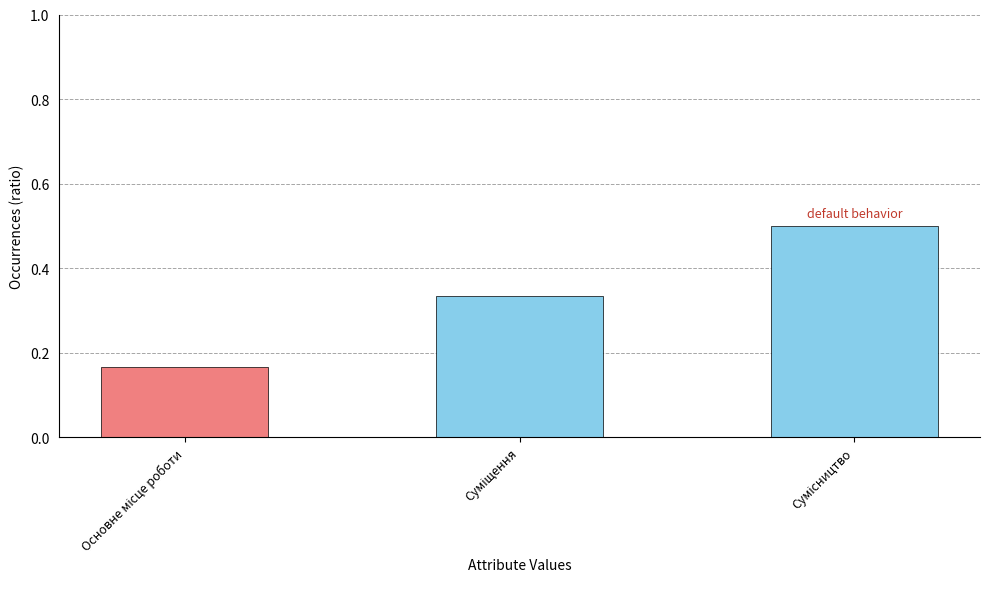

What is the greatest value displayed?

0.5